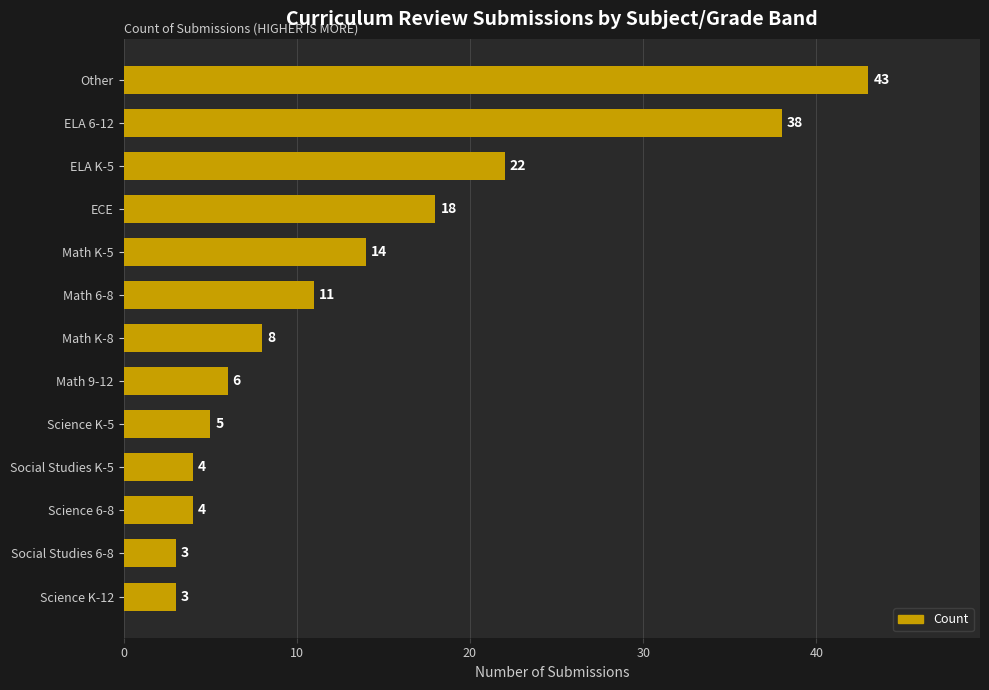

Where is the data nearest to the value 23?

ELA K-5